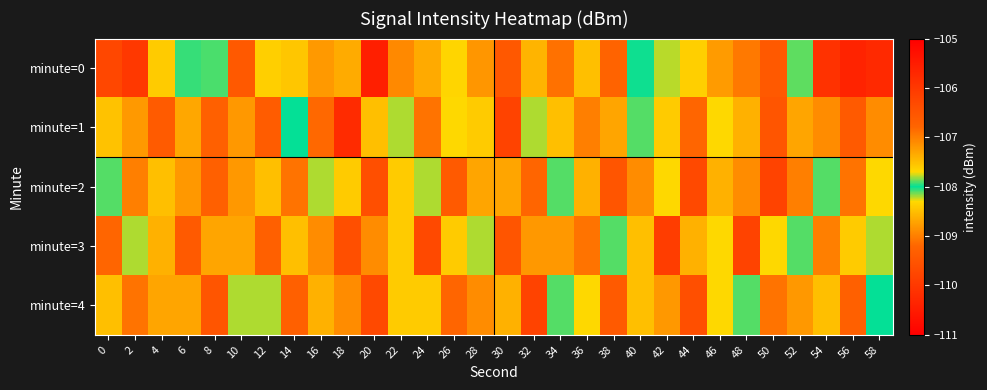

What is the maximum value shown in the chart?

-105.6